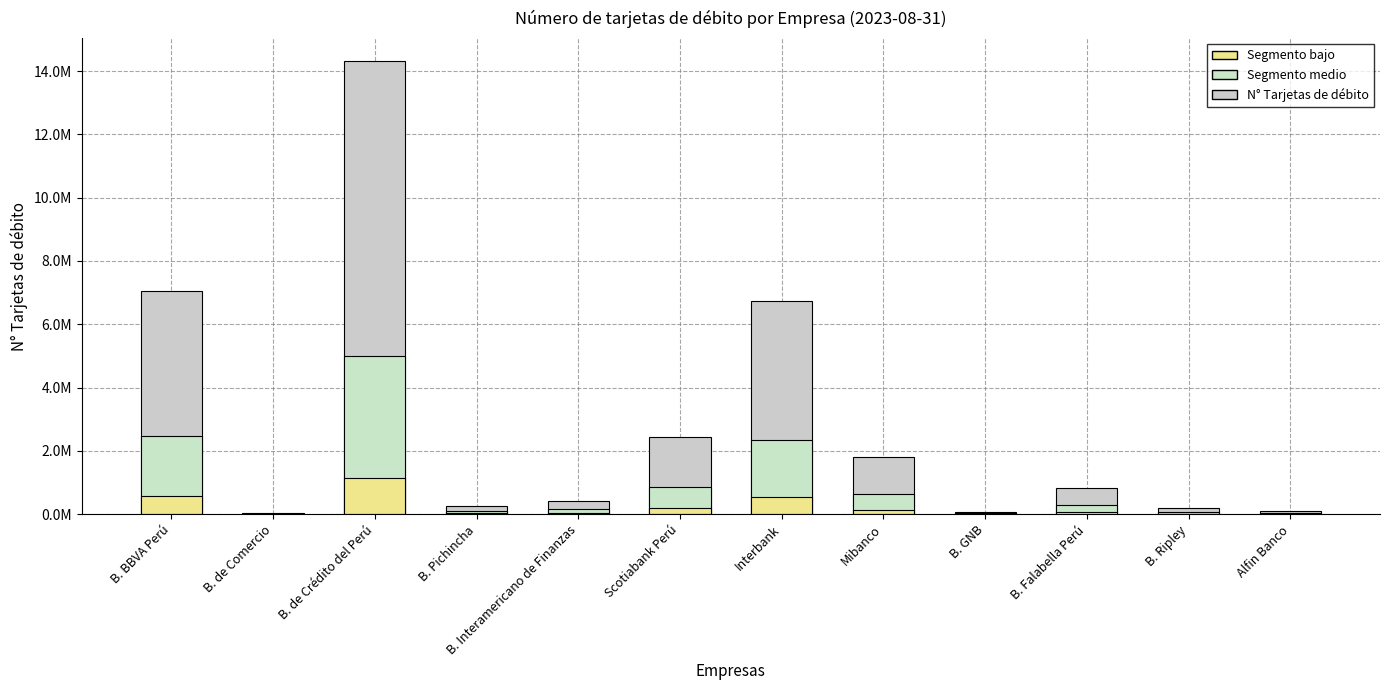

Is it true that N° Tarjetas de débito equals 6731975.0 at Interbank?

True